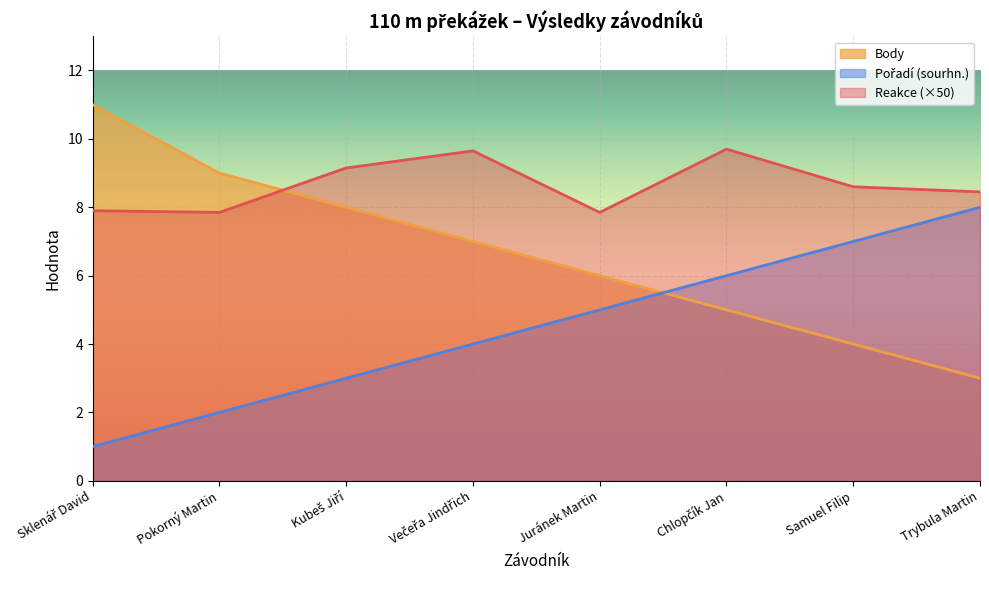

What is the difference between the second highest and second lowest values in the Body series?

5.0